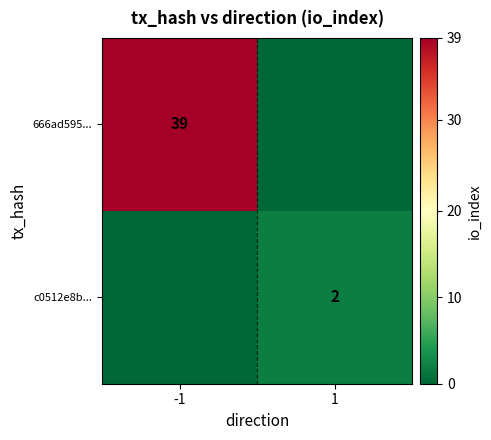

The 666ad595... series shows 11 at -1. True or false?

False